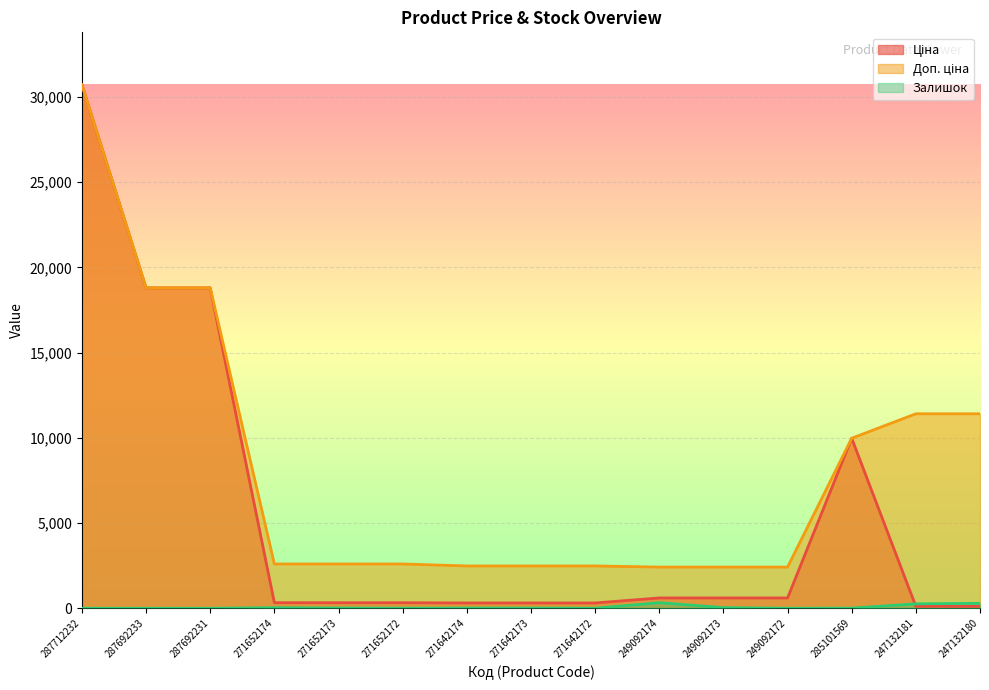

Which category has the lowest value in the Доп. ціна series?

249092174